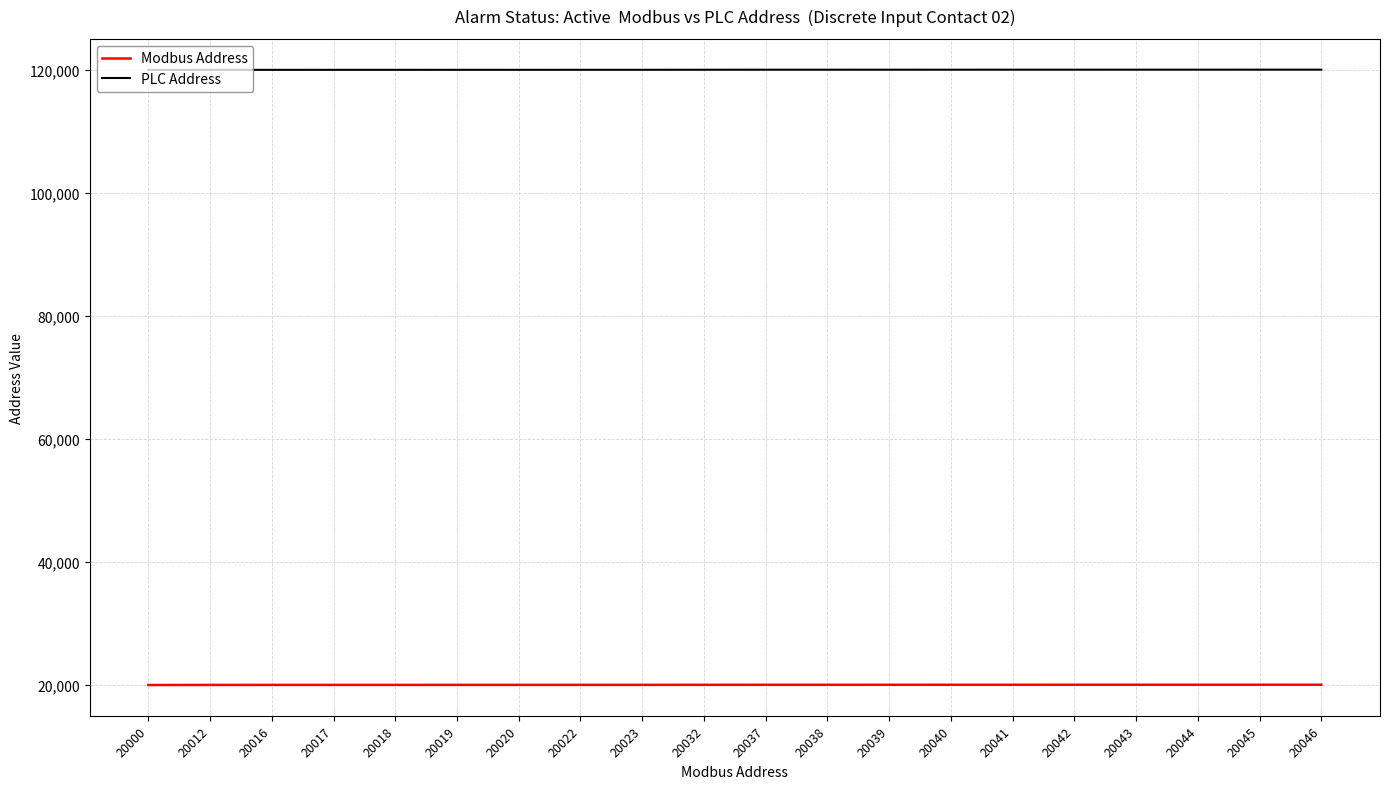

Which series has the largest total across all categories?

PLC Address